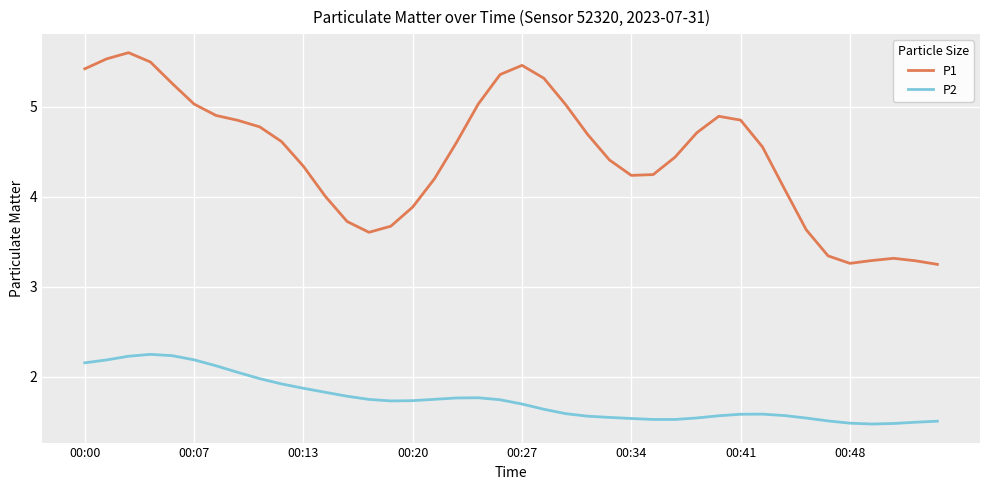

Which series has the widest spread of values?

P1